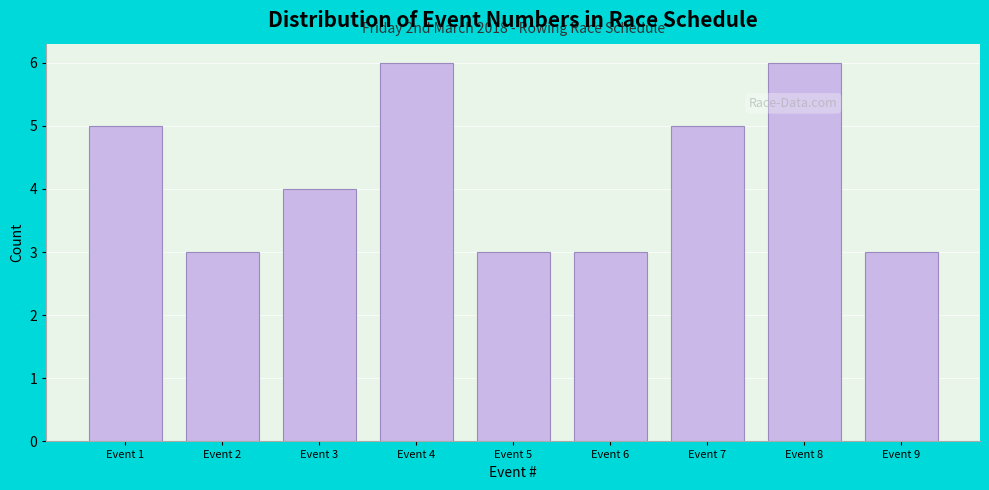

Reading right to left, what are all the values shown in this chart?

3	6	5	3	3	6	4	3	5